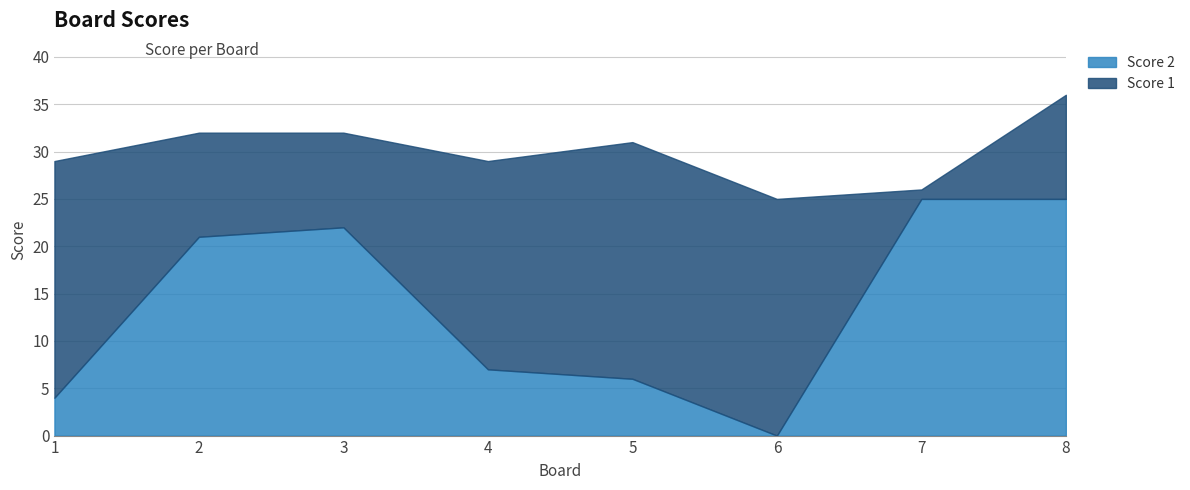

What is the sum of all Score 1 values?

130